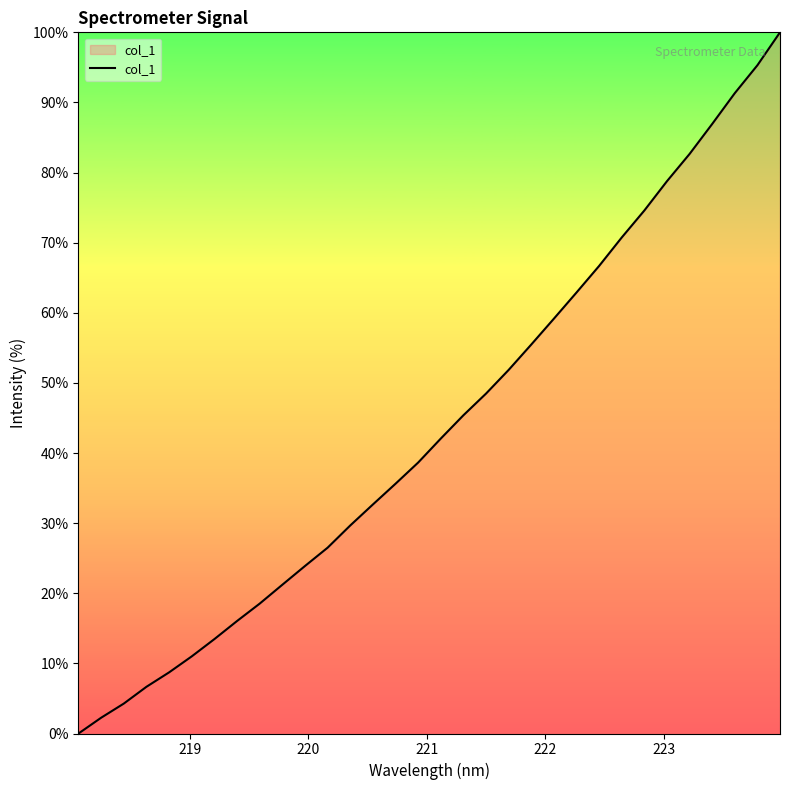

What is the maximum value shown in the chart?

100.0